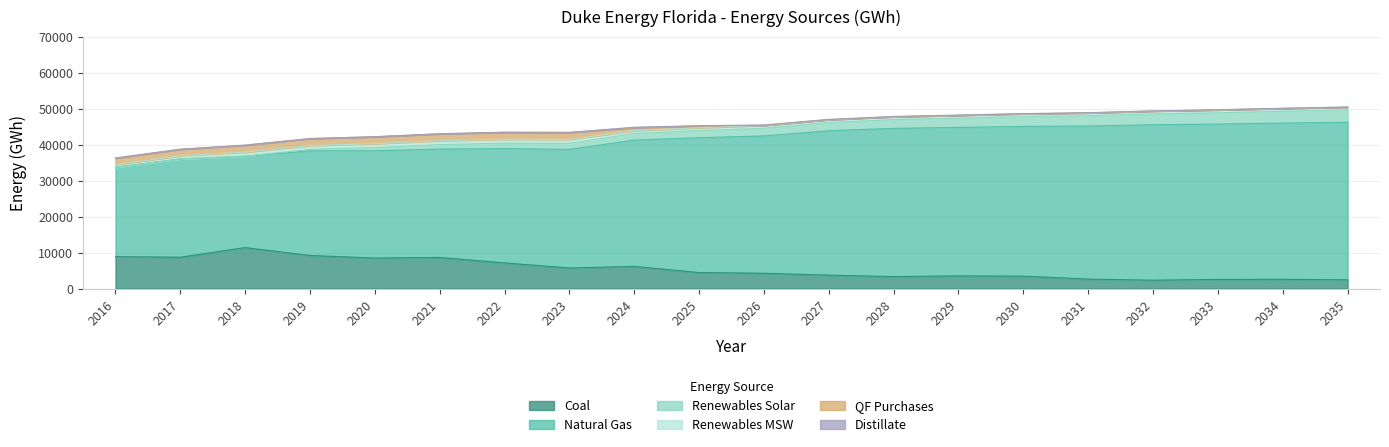

Is it true that QF Purchases equals 775.3 at 2025?

False